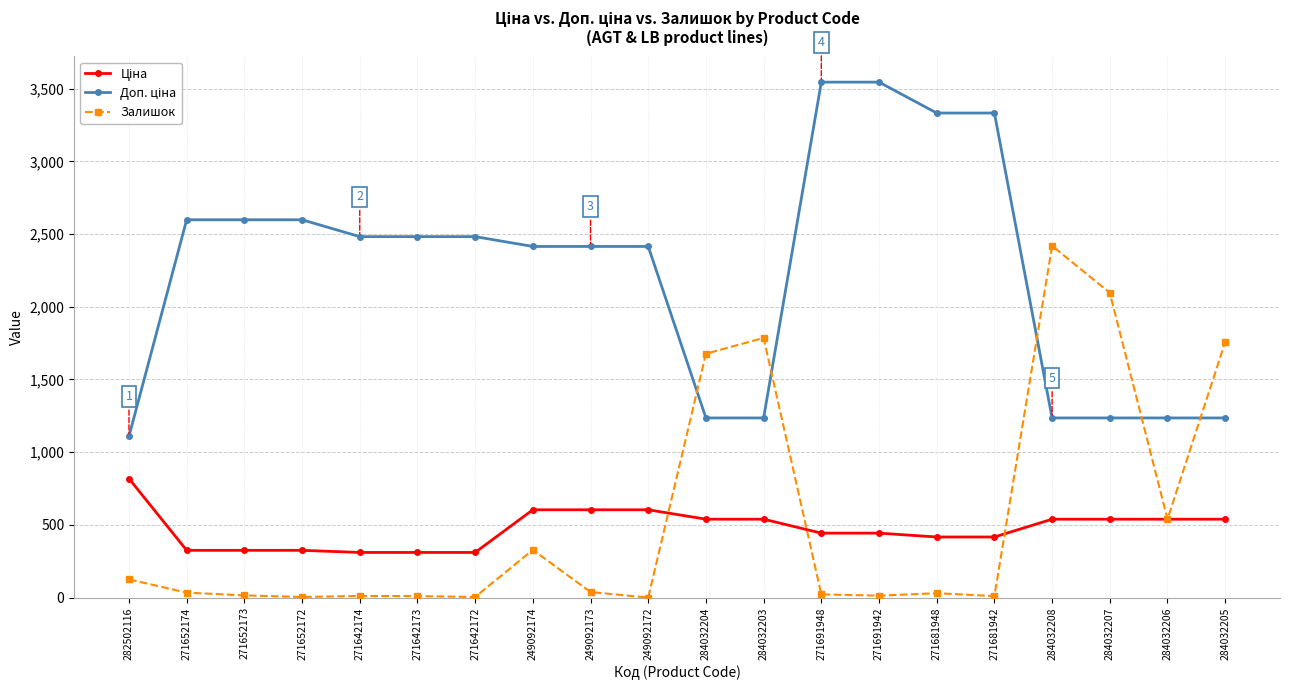

Between 271652172 and 284032204, which series saw the biggest shift?

Залишок